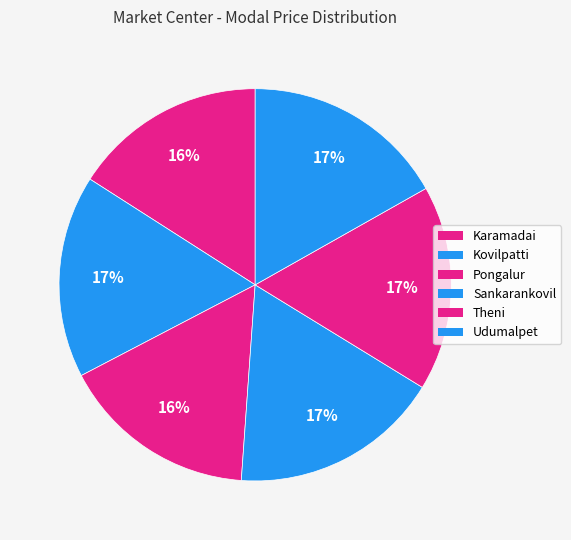

Which has a higher value, Theni or Kovilpatti?

Theni